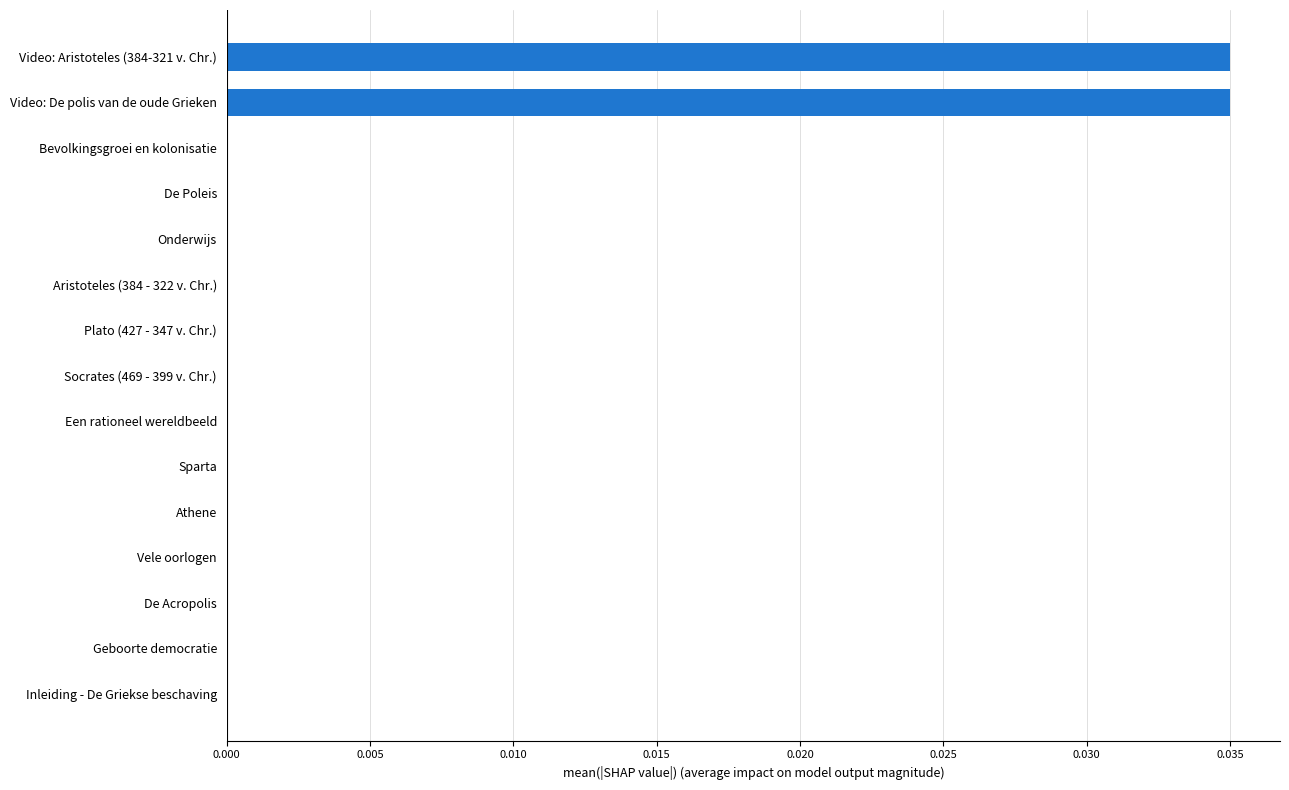

Between Video: De polis van de oude Grieken and De Poleis, which is larger?

Video: De polis van de oude Grieken